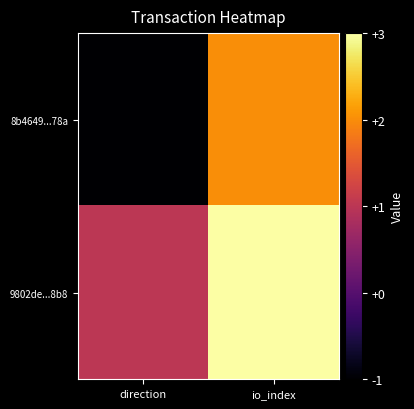

Reading left to right, transcribe all the data shown in this chart.

8b4649...78a: direction=-1	io_index=2
9802de...8b8: direction=1	io_index=3